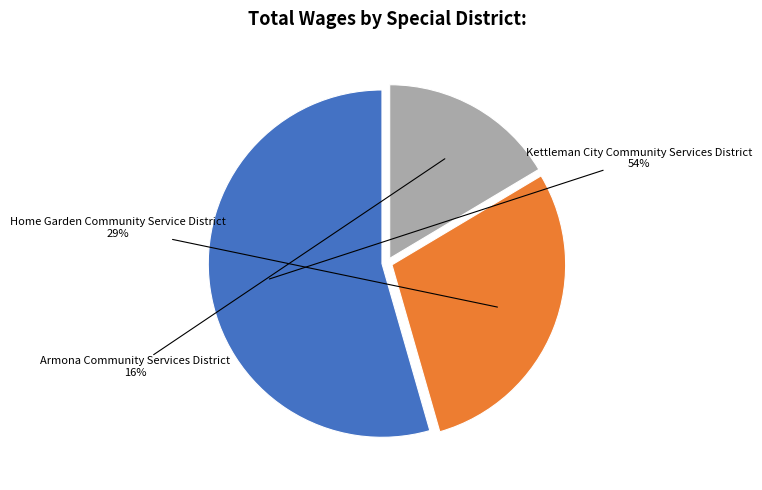

Is there a majority slice in this chart?

Yes